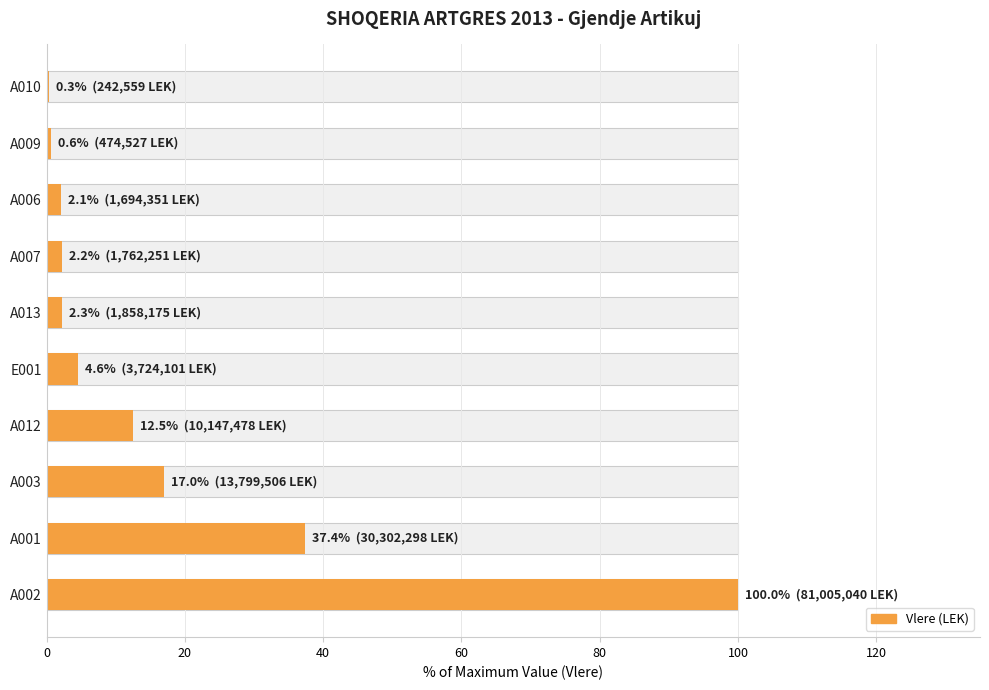

How many values exceed 4?

5